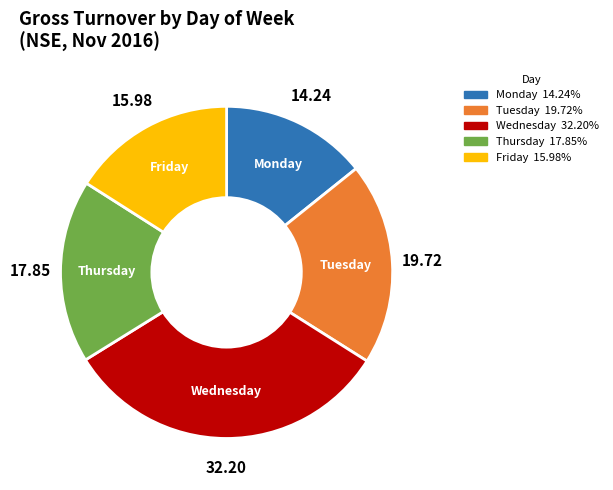

Does any single category account for the majority?

No